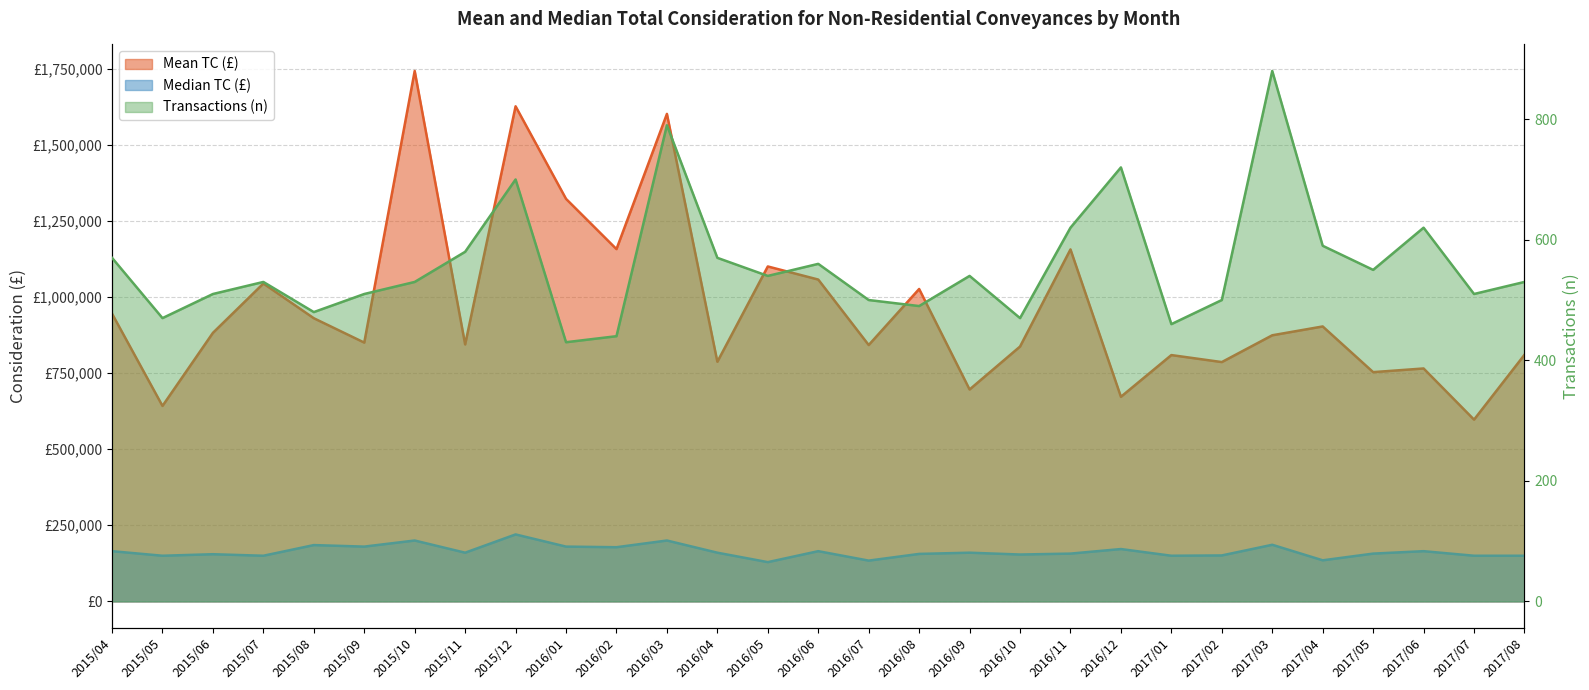

What position from the left is 2016/11?

20